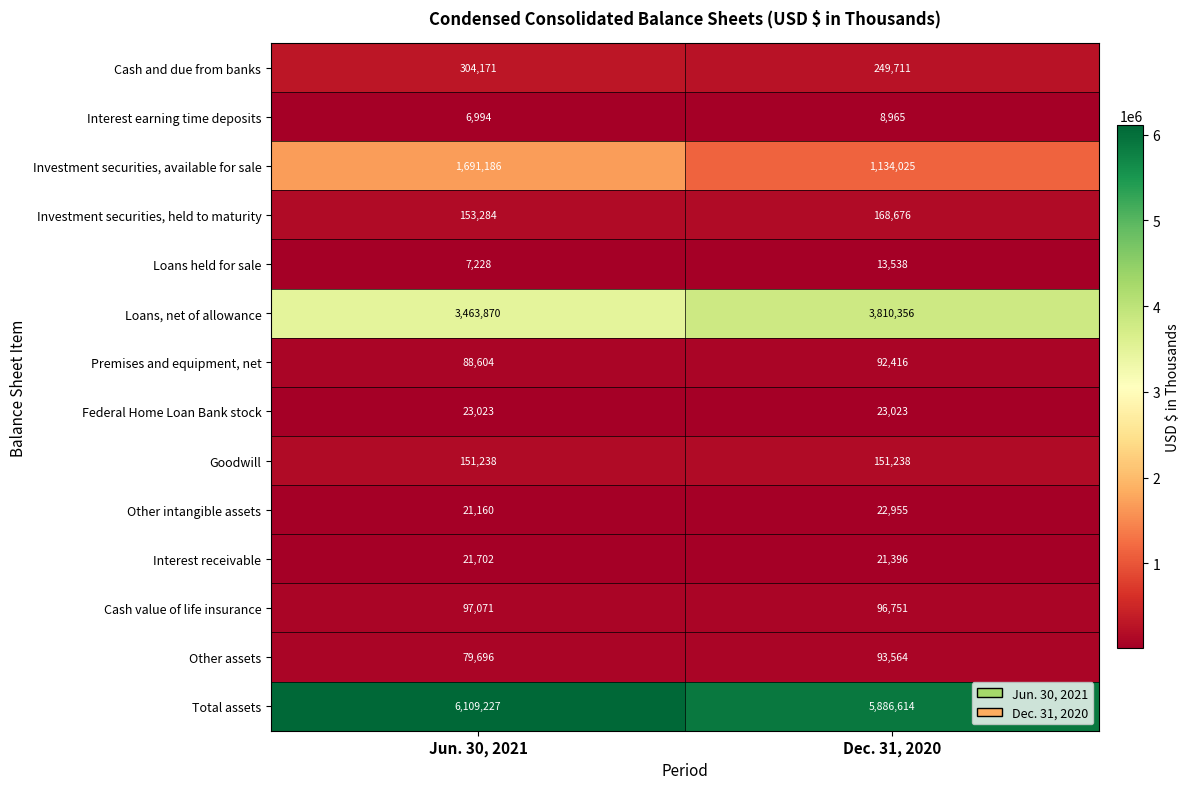

Reading left to right, what are all the values shown in this chart?

Cash and due from banks: Jun. 30, 2021=304171	Dec. 31, 2020=249711
Interest earning time deposits: Jun. 30, 2021=6994	Dec. 31, 2020=8965
Investment securities, available for sale: Jun. 30, 2021=1691186	Dec. 31, 2020=1134025
Investment securities, held to maturity: Jun. 30, 2021=153284	Dec. 31, 2020=168676
Loans held for sale: Jun. 30, 2021=7228	Dec. 31, 2020=13538
Loans, net of allowance: Jun. 30, 2021=3463870	Dec. 31, 2020=3810356
Premises and equipment, net: Jun. 30, 2021=88604	Dec. 31, 2020=92416
Federal Home Loan Bank stock: Jun. 30, 2021=23023	Dec. 31, 2020=23023
Goodwill: Jun. 30, 2021=151238	Dec. 31, 2020=151238
Other intangible assets: Jun. 30, 2021=21160	Dec. 31, 2020=22955
Interest receivable: Jun. 30, 2021=21702	Dec. 31, 2020=21396
Cash value of life insurance: Jun. 30, 2021=97071	Dec. 31, 2020=96751
Other assets: Jun. 30, 2021=79696	Dec. 31, 2020=93564
Total assets: Jun. 30, 2021=6109227	Dec. 31, 2020=5886614